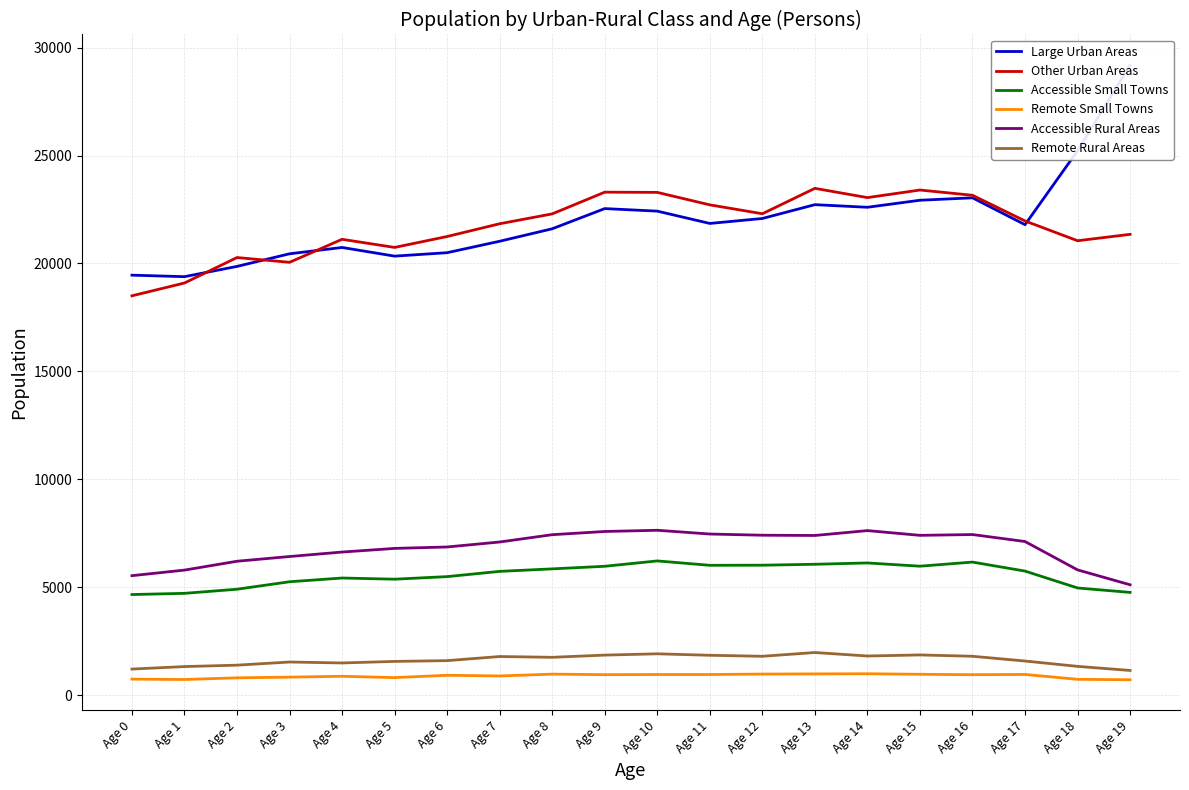

What is the maximum value for Large Urban Areas?

29183